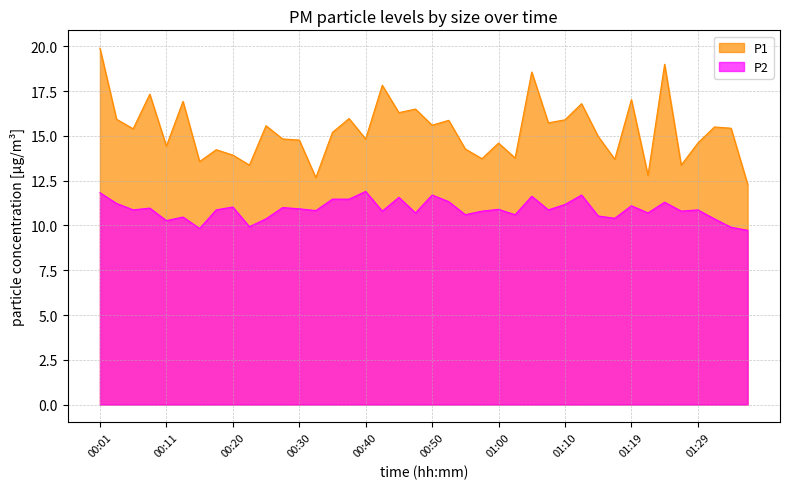

What is the minimum value for P2?

9.7